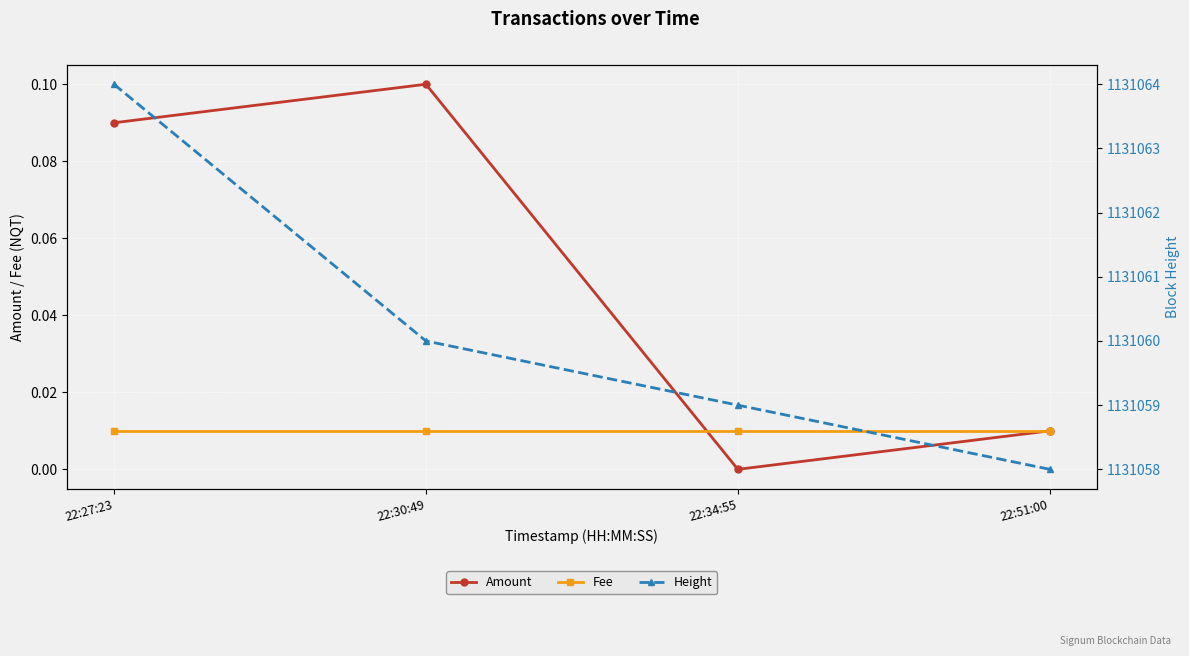

Which series has the largest total across all categories?

Height